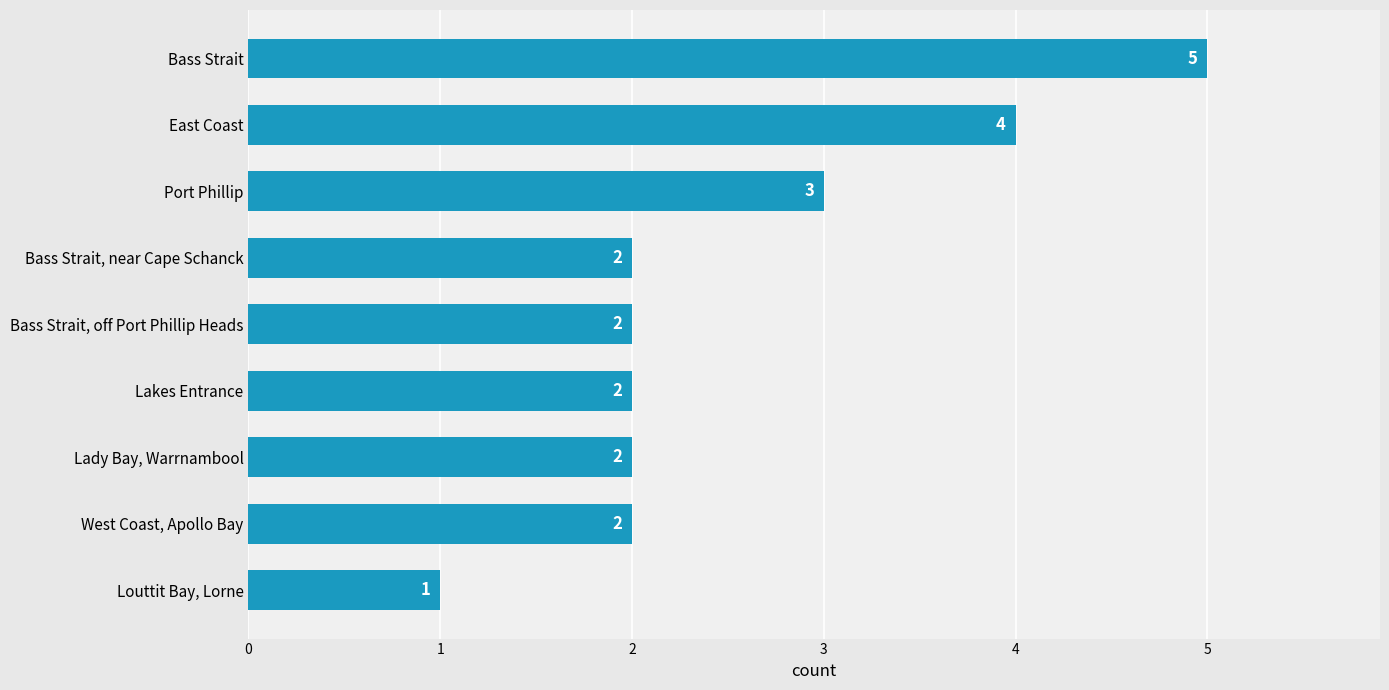

How many values are between 2 and 3?

6